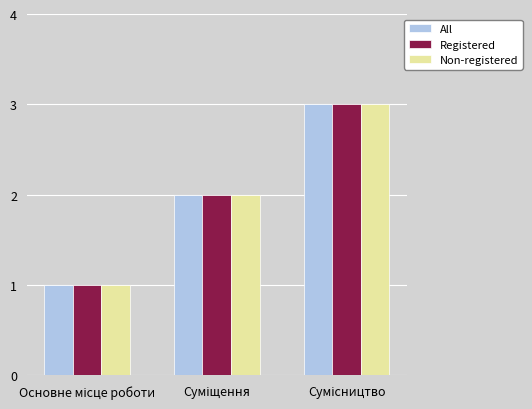

Count the All values in the range 1 to 3.

3